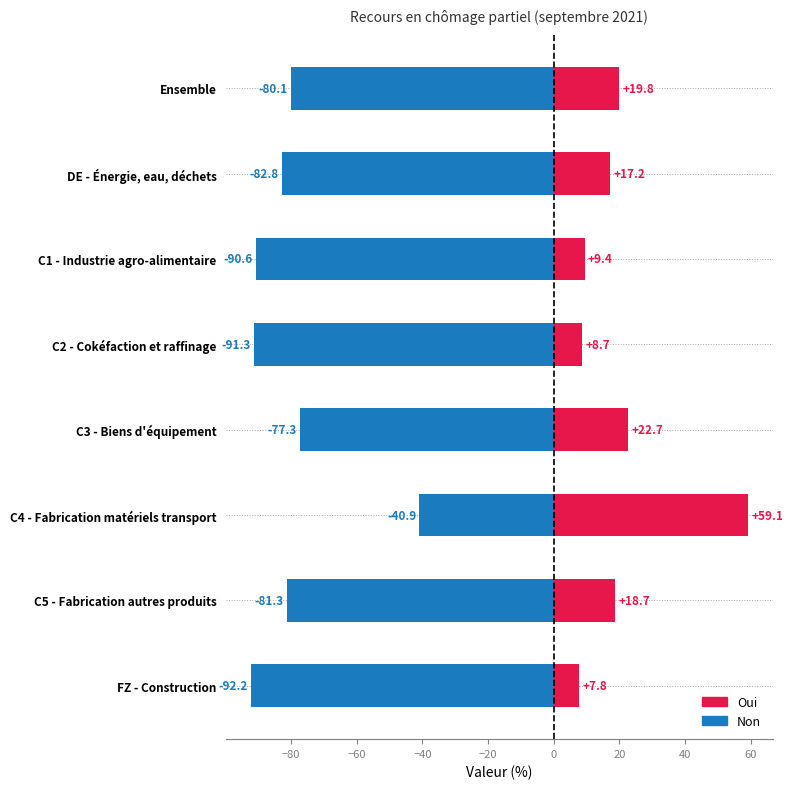

Reading left to right, extract all data points from this chart.

Non: −100=-80.1	−80=-82.8	−60=-90.6	−40=-91.3	−20=-77.3	0=-40.9	20=-81.3	40=-92.2
Oui: −100=19.8	−80=17.2	−60=9.4	−40=8.7	−20=22.7	0=59.1	20=18.7	40=7.8